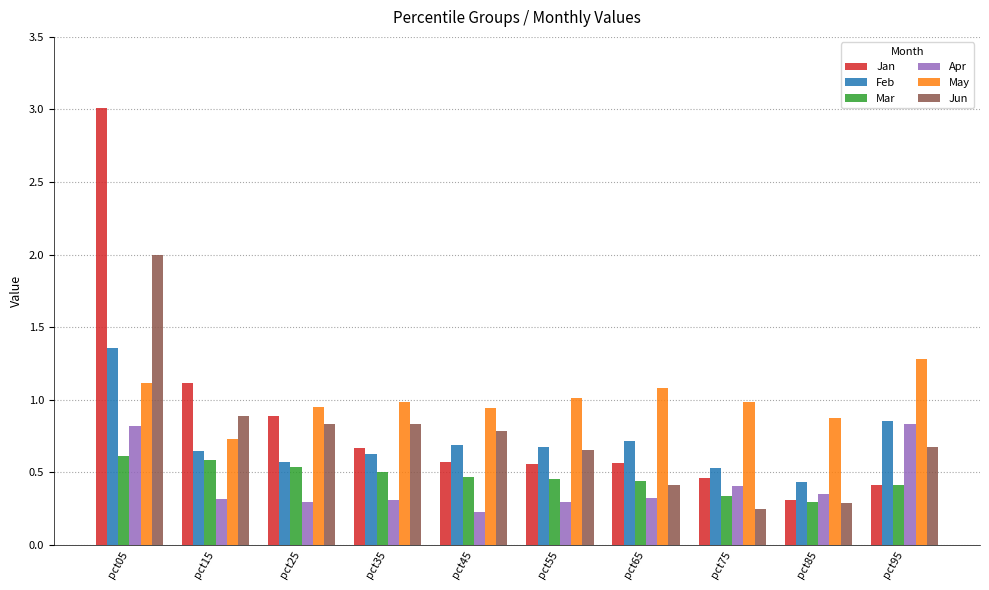

At which category is the sum across all series the highest?

pct05